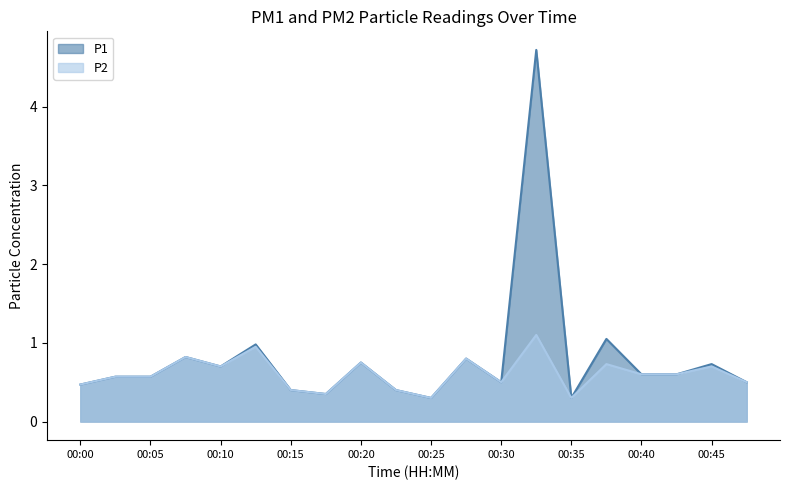

At 00:02, list the series in order from smallest to largest.

P1, P2